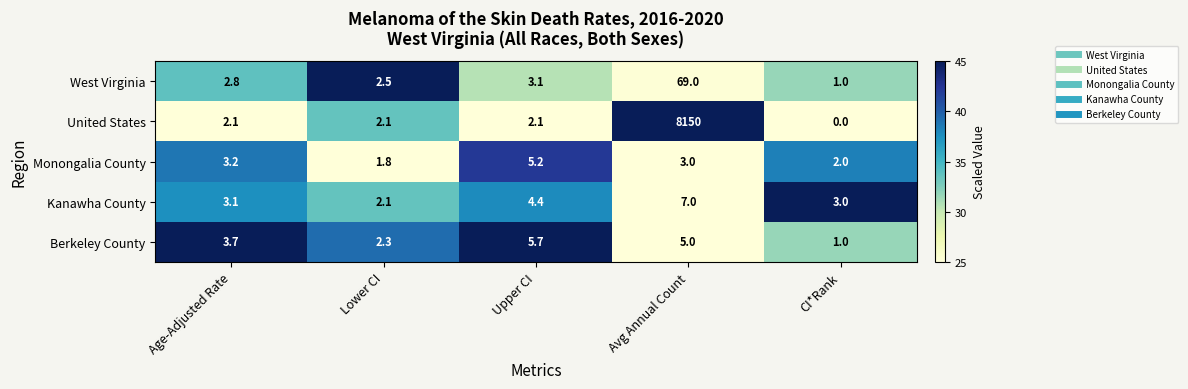

What is the difference between the maximum and minimum values in the Monongalia County series?

3.4